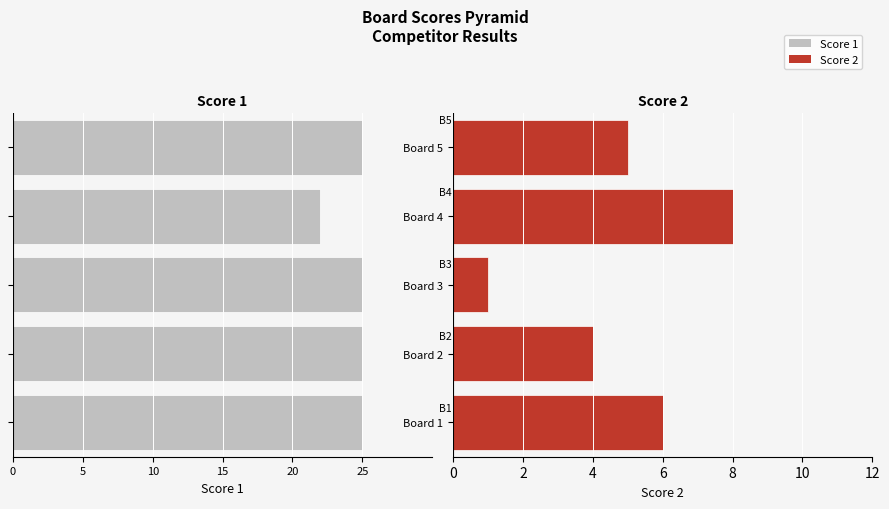

The value of Score 2 at Board 2 is 2. True or false?

False